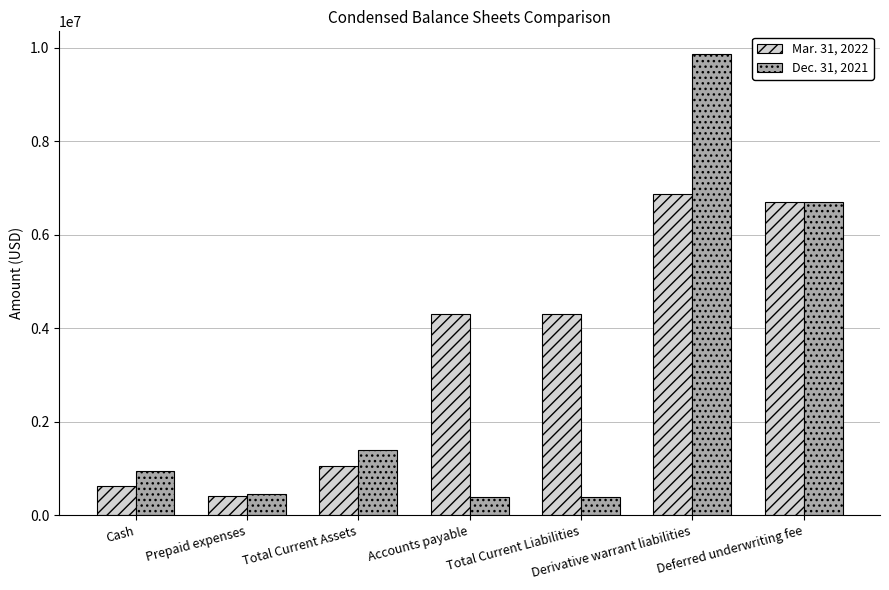

Are the bars horizontal?

No